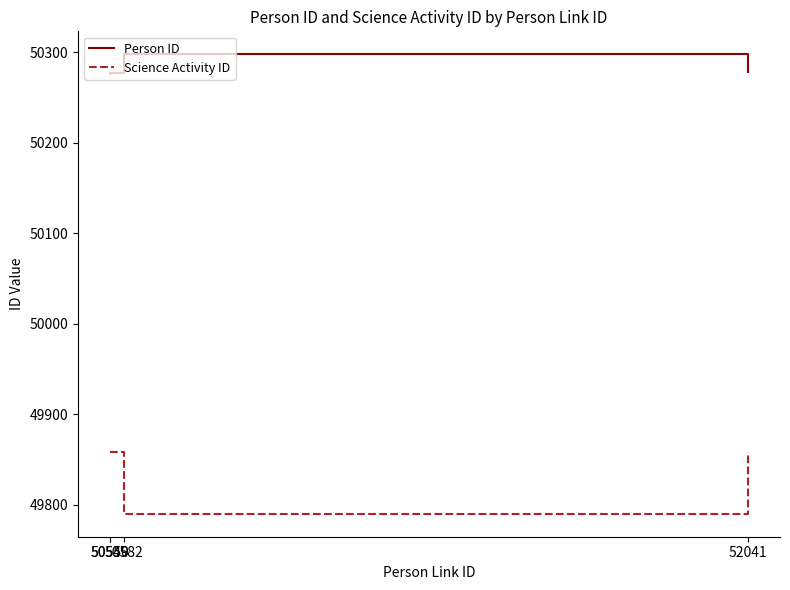

In Science Activity ID, how many points are lower than both neighbors (excluding endpoints)?

1